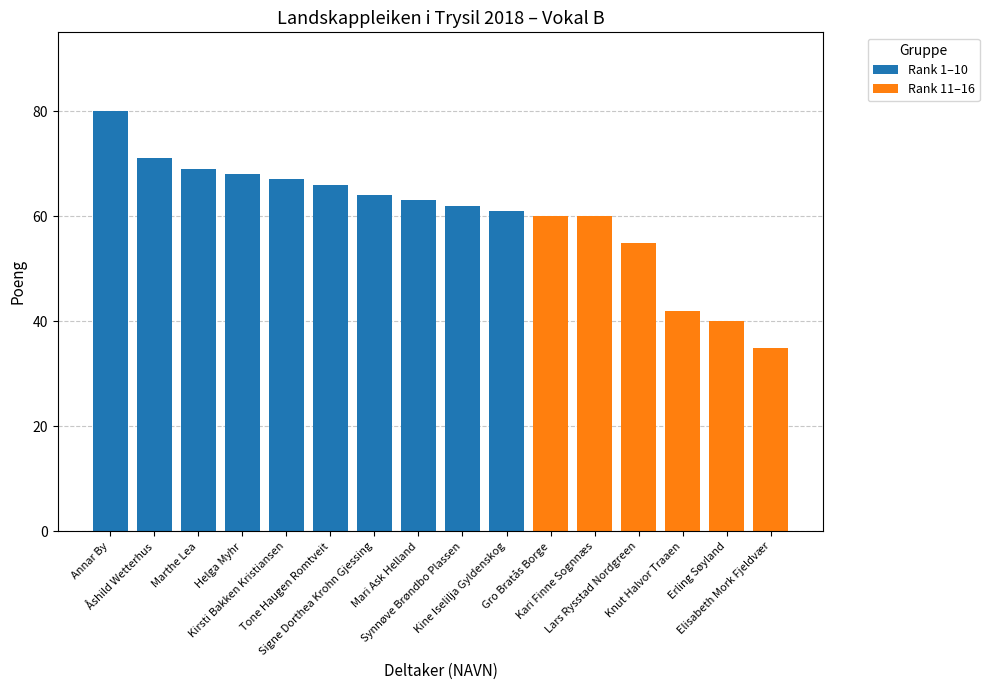

List the labels in order of Rank 11–16 value, smallest first.

Annar By, Åshild Wetterhus, Marthe Lea, Helga Myhr, Kirsti Bakken Kristiansen, Tone Haugen Romtveit, Signe Dorthea Krohn Gjessing, Mari Ask Helland, Synnøve Brøndbo Plassen, Kine Iselilja Gyldenskog, Elisabeth Mork Fjeldvær, Erling Søyland, Knut Halvor Traaen, Lars Rysstad Nordgreen, Gro Bratås Borge, Kari Finne Sognnæs